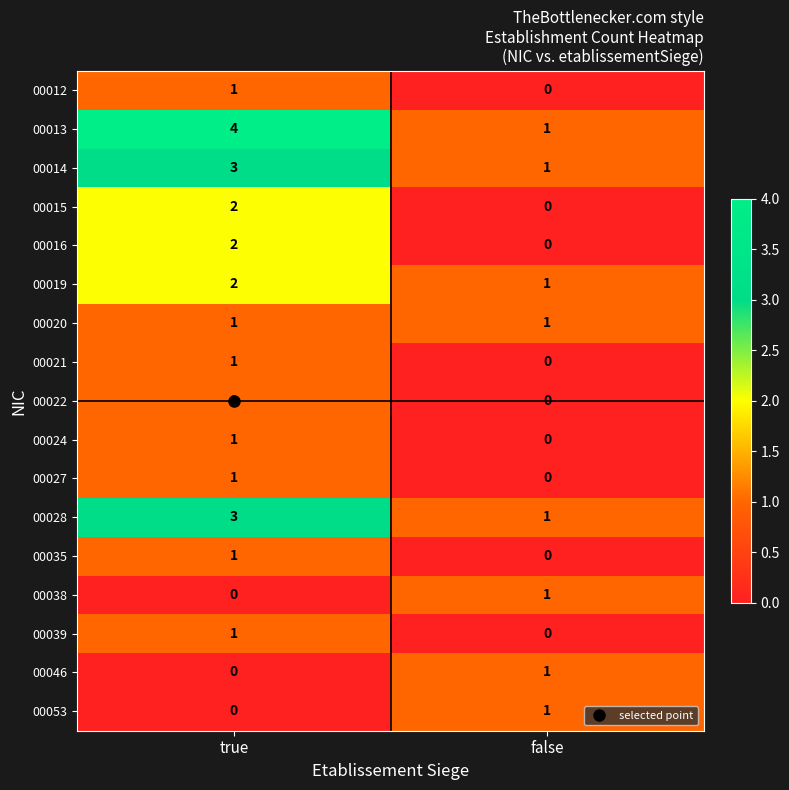

Between true and false, which series saw the biggest shift?

00013